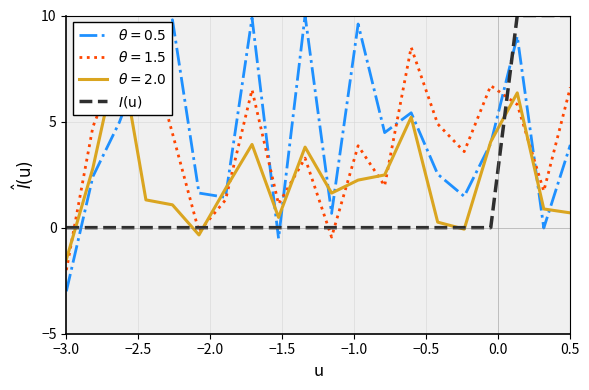

How many values are between 0 and 1?

17